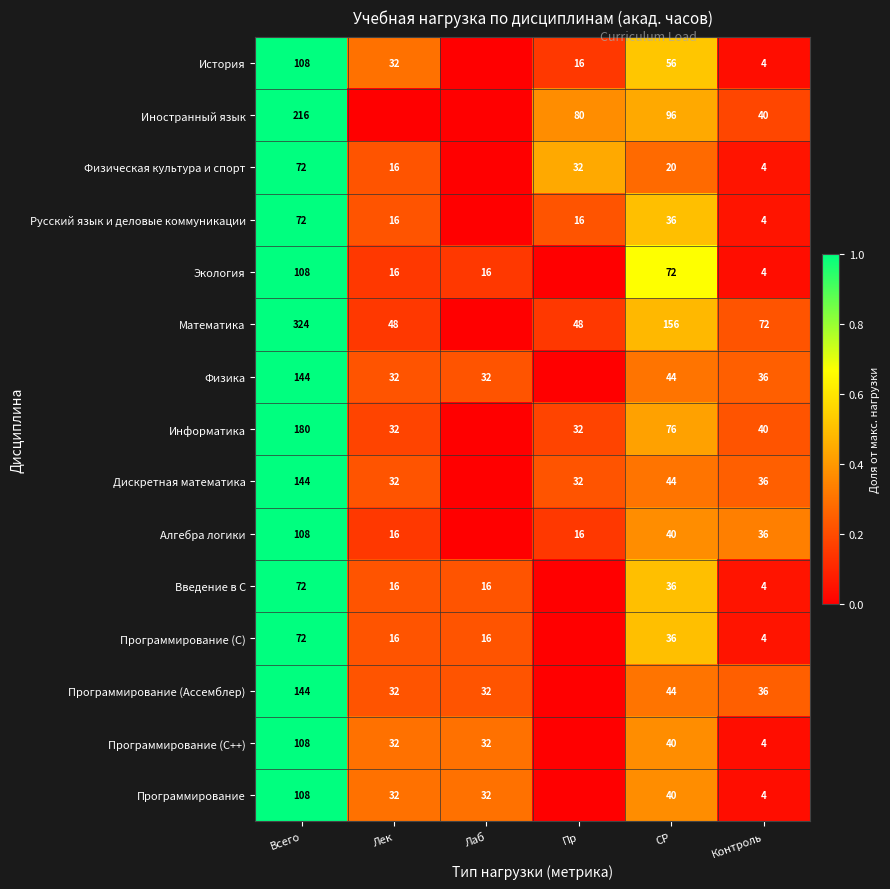

What is the difference between the Введение в С values at СР and Лек?

20